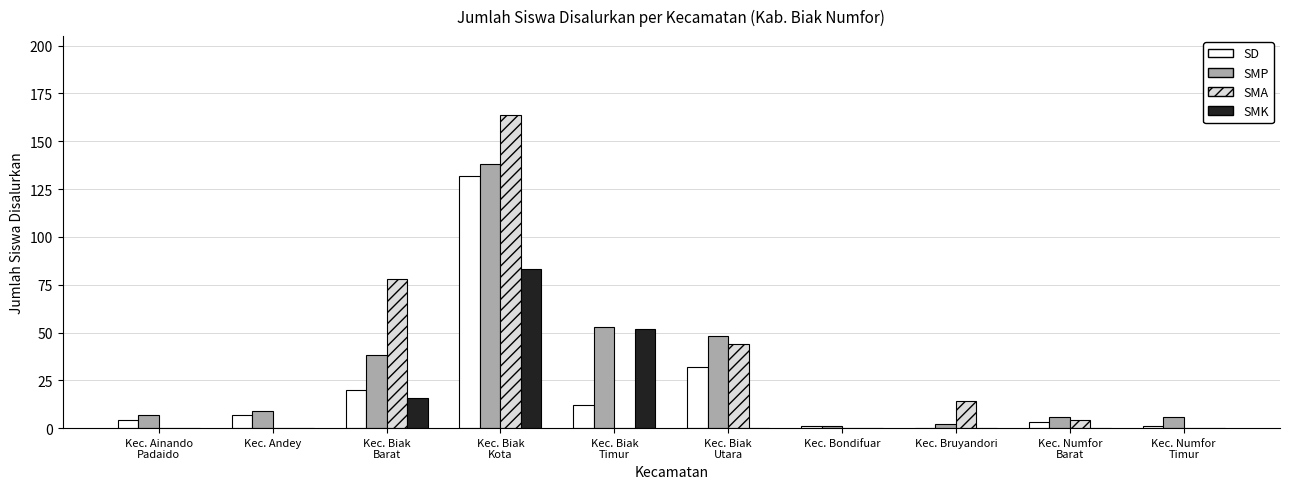

True or false: SMA has a value of 103 at Kec. Andey.

False